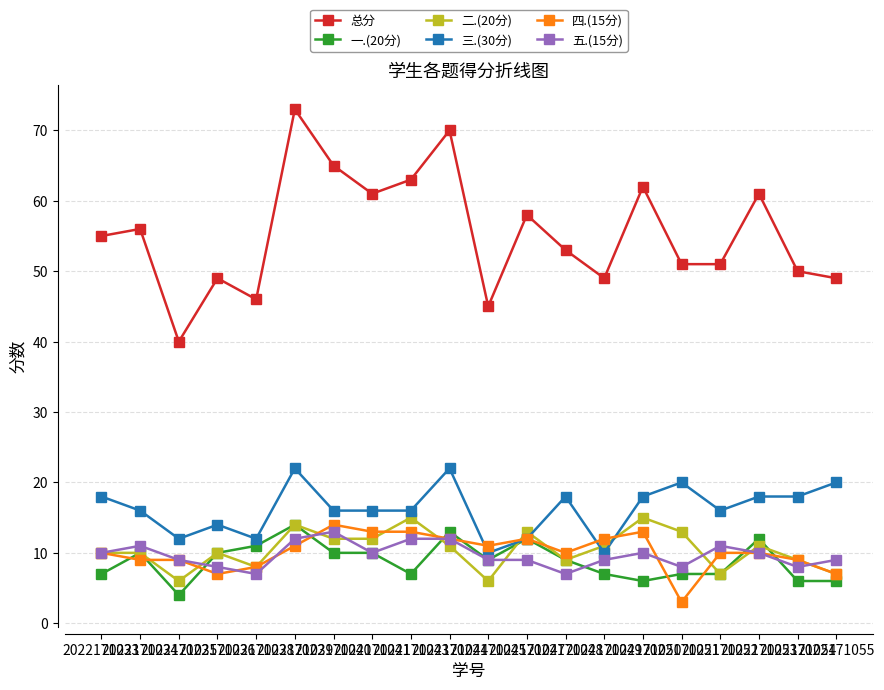

Does the chart have visible grid lines?

Yes